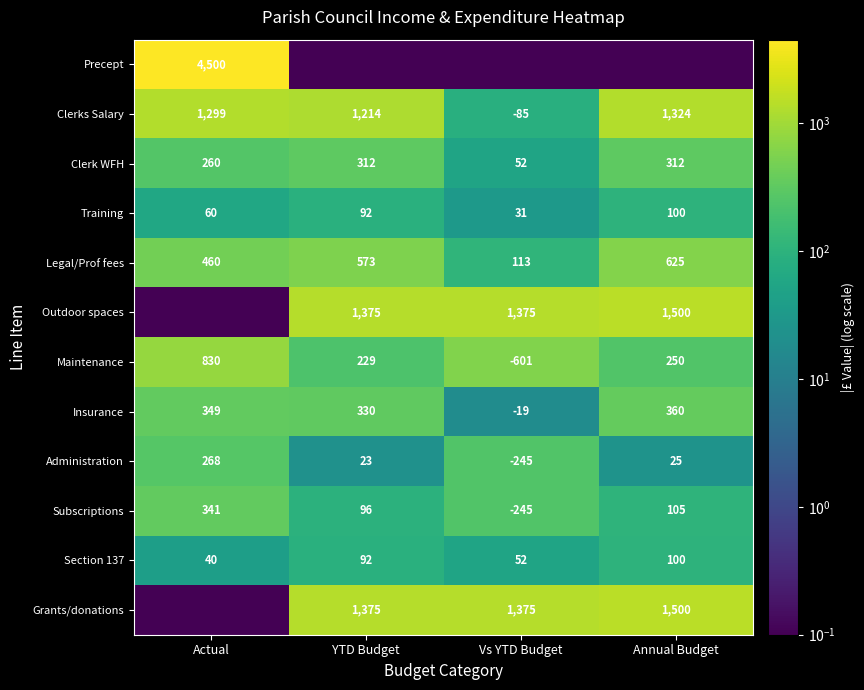

How many series are shown in this chart?

12